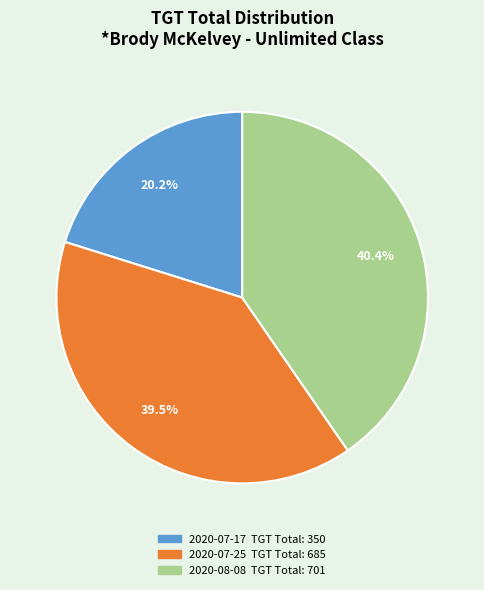

Does any single category account for the majority?

No